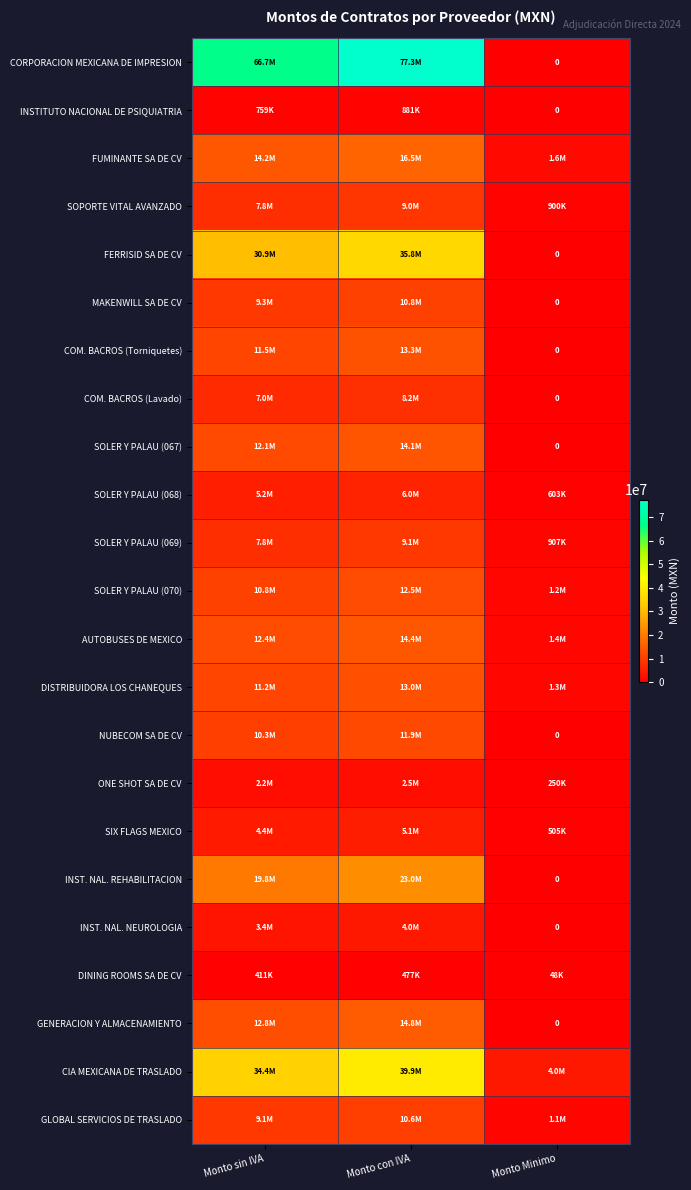

At which category is the sum across all series the highest?

Monto con IVA